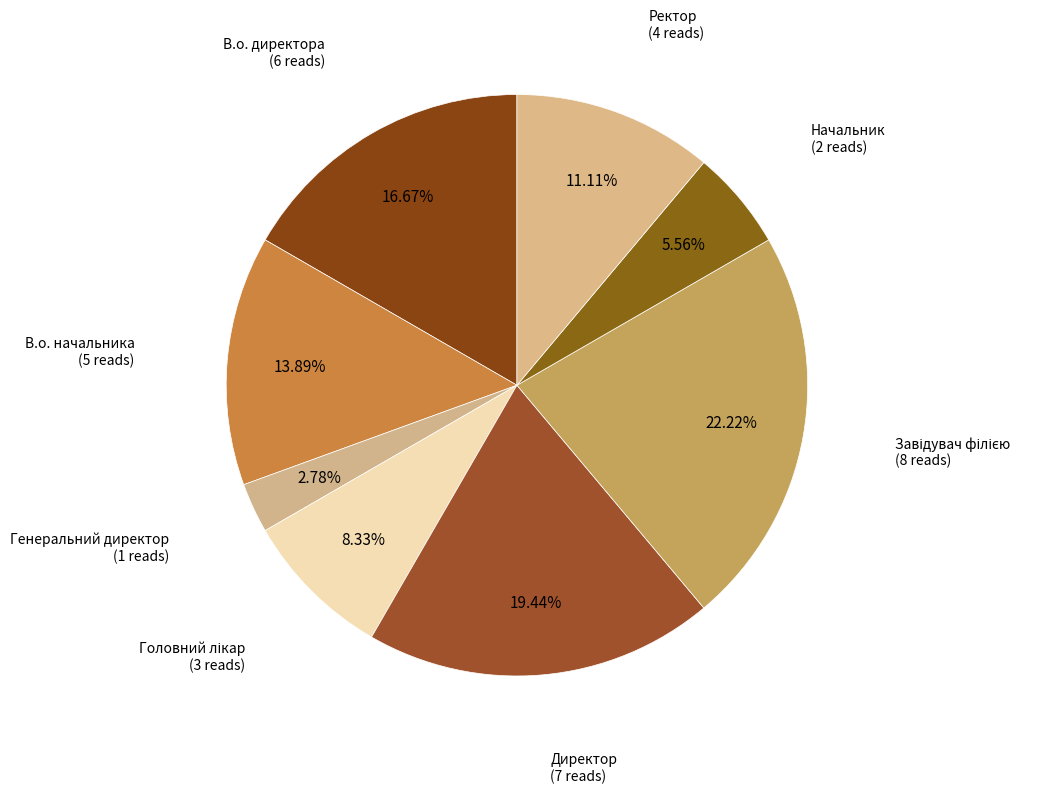

Does any single category account for the majority?

No